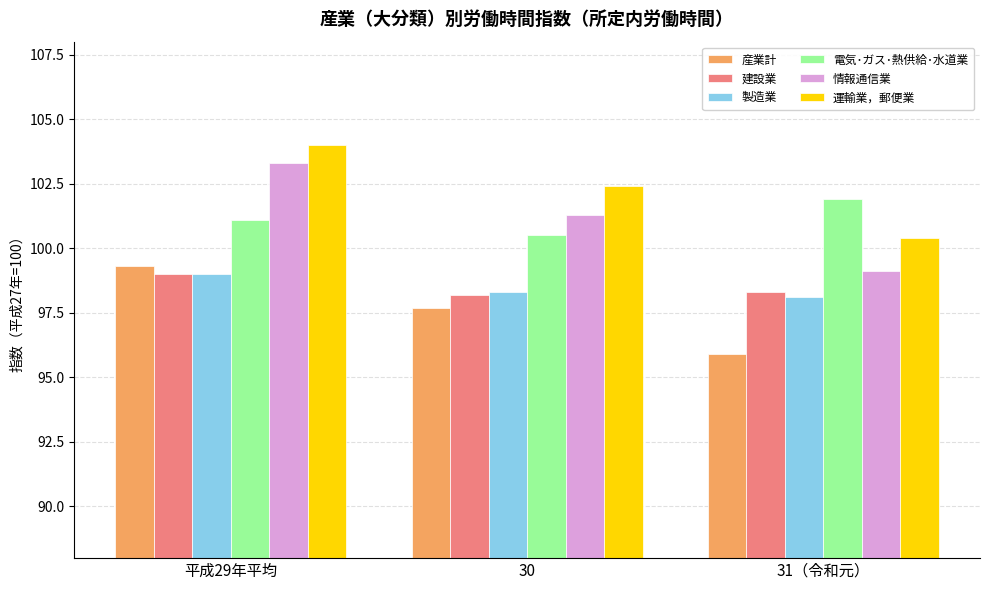

What are all the series names shown in the legend?

産業計, 建設業, 製造業, 電気･ガス･熱供給･水道業, 情報通信業, 運輸業，郵便業